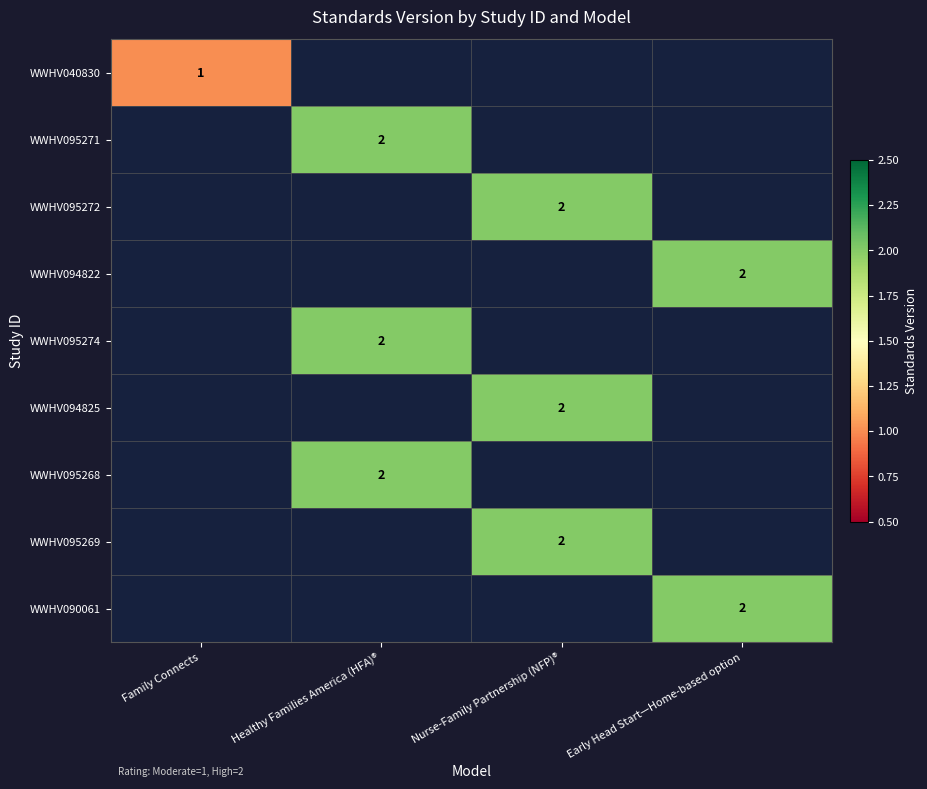

True or false: WWHV095268 has a value of 2 at Healthy Families America (HFA)®.

True